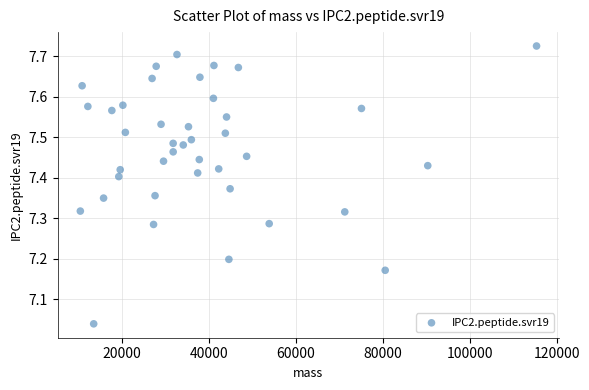

What is the range of Y values (max minus min)?

0.7